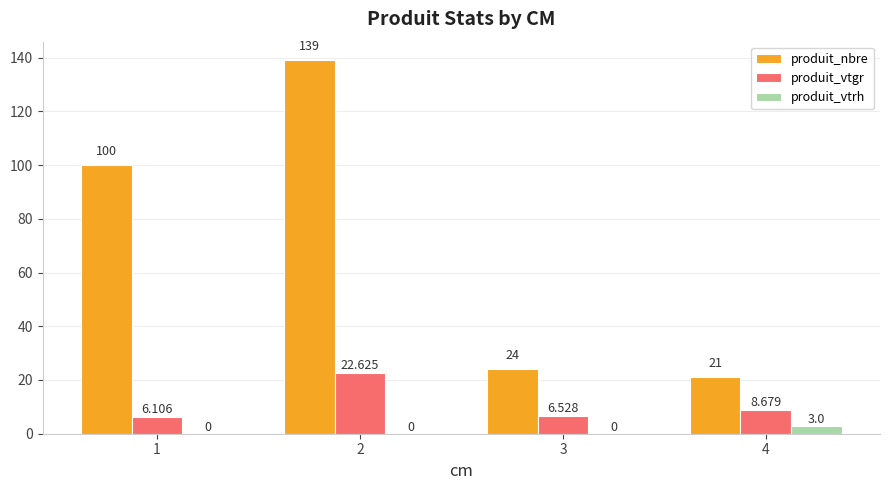

Which series has the widest spread of values?

produit_nbre